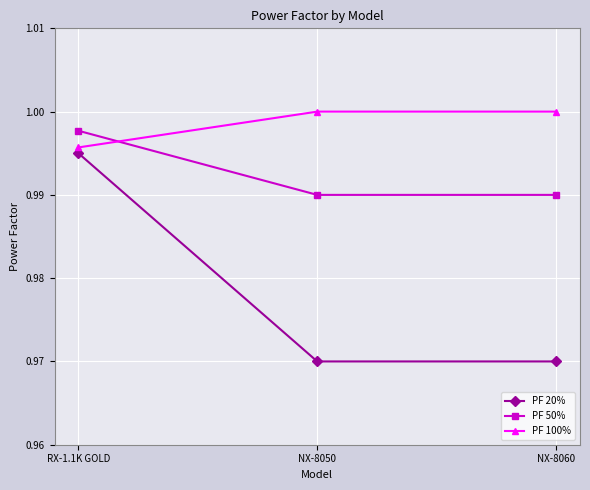

Is the value of PF 100% at NX-8060 greater than the value of PF 50% at NX-8060?

Yes